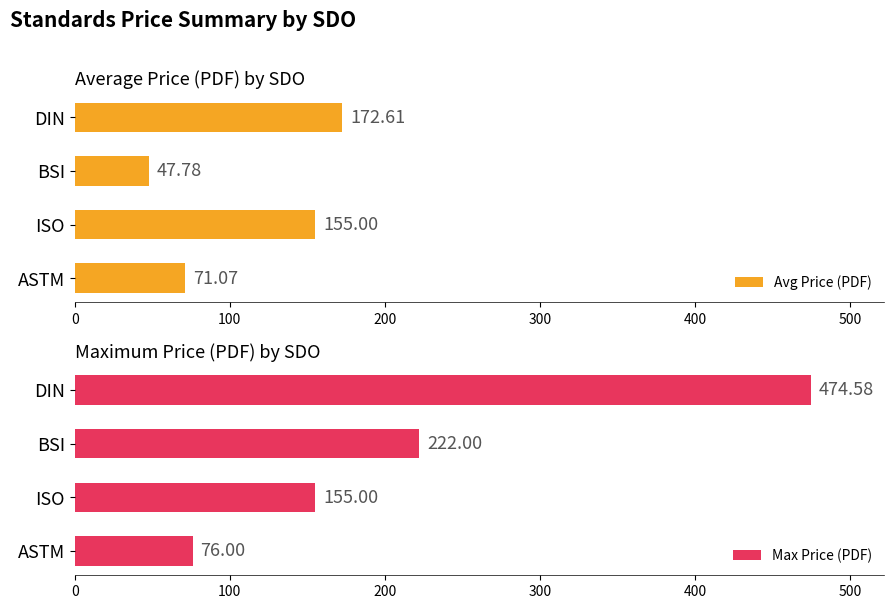

Rank the series by their average value, from highest to lowest.

Max Price (PDF), Avg Price (PDF)